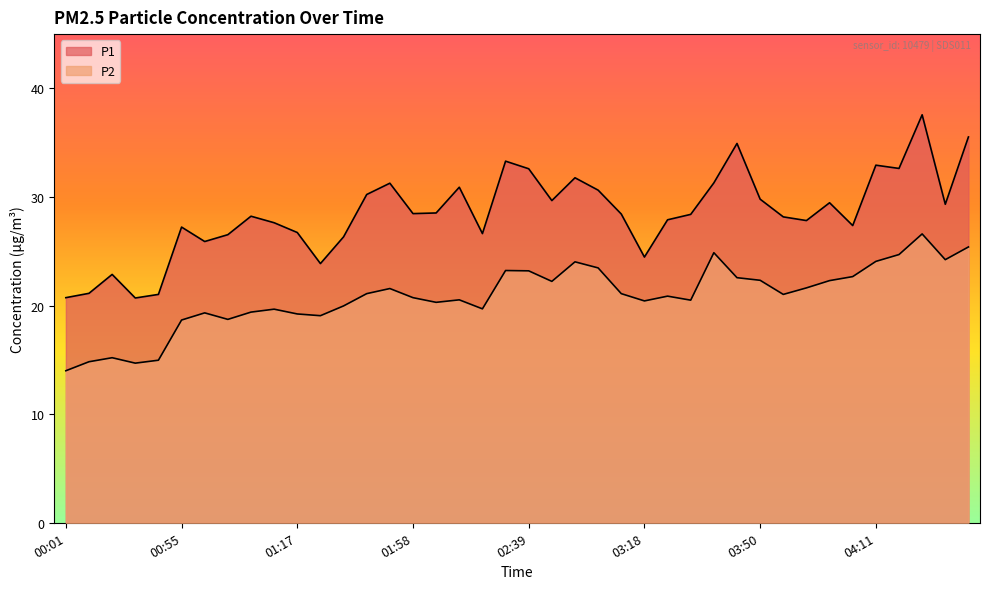

At which category does P2 reach its first local valley?

00:22